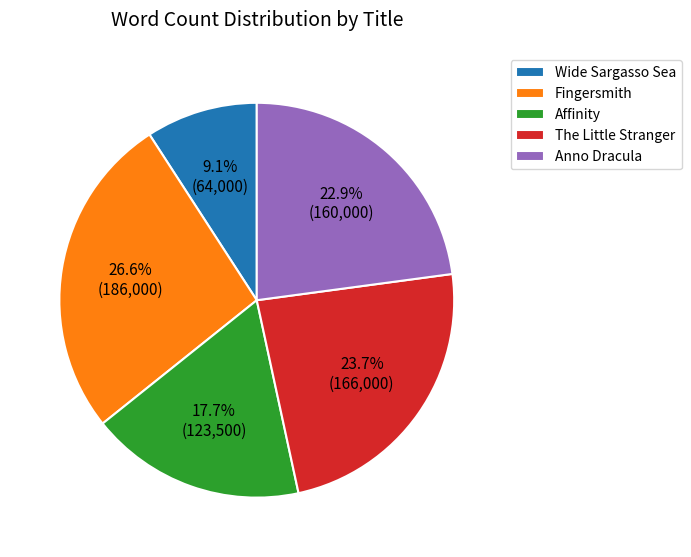

Is it true that Affinity is 6% of the pie?

False